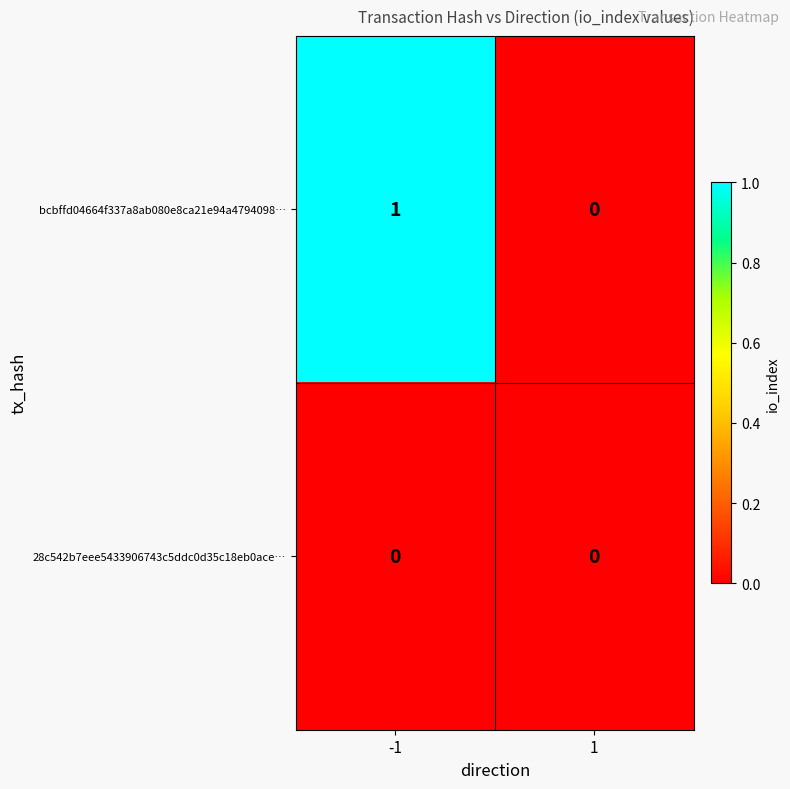

Which series has the largest total across all categories?

bcbffd04664f337a8ab080e8ca21e94a4794098…